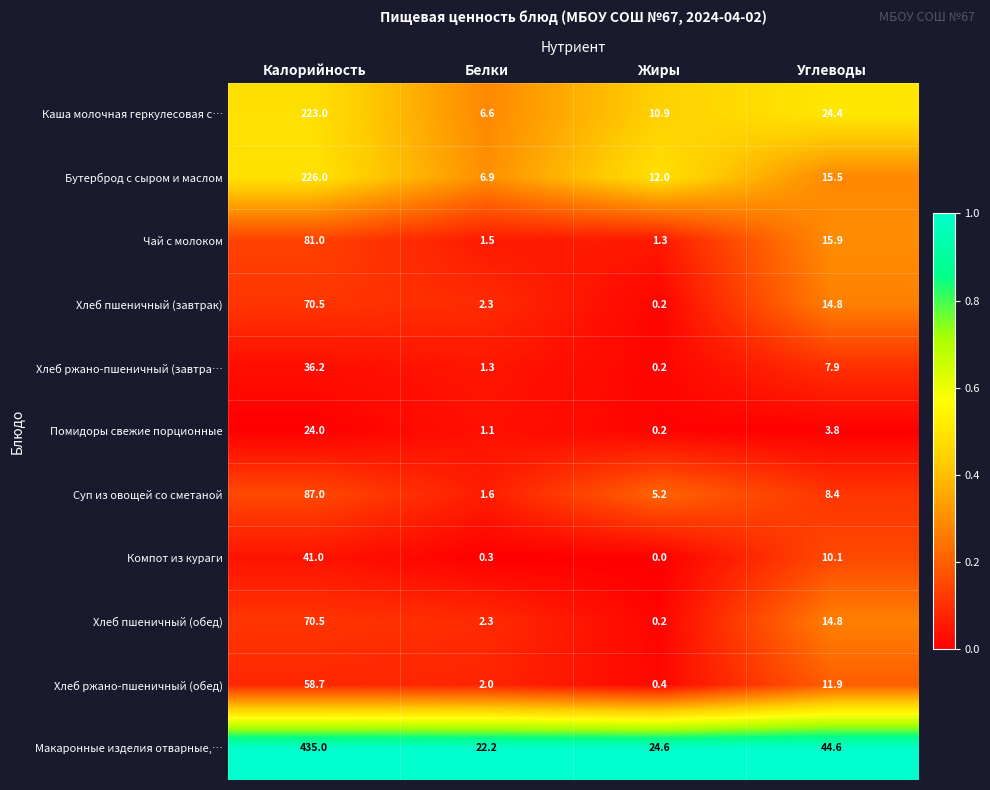

The value of Помидоры свежие порционные at Белки is 1.9. True or false?

False